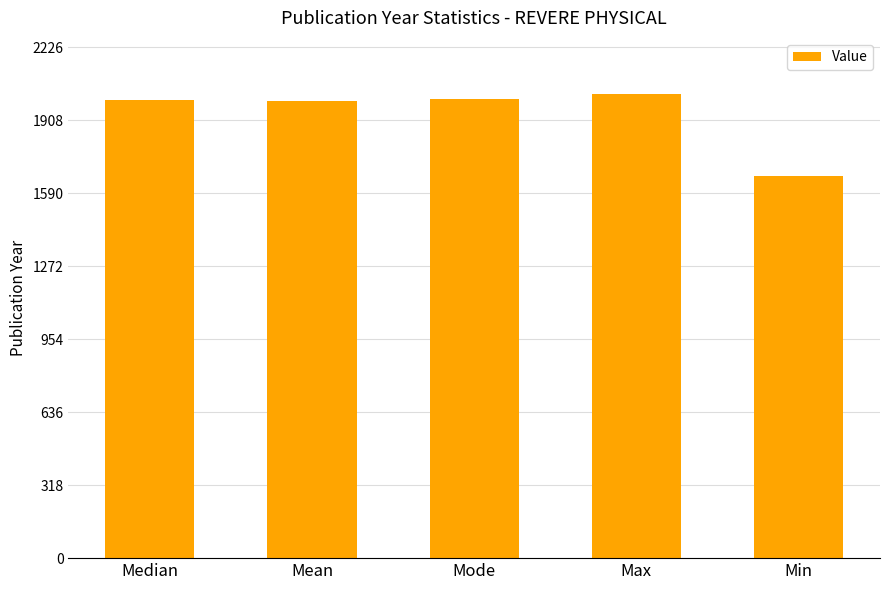

Read the value at Mode, to the nearest 50.

2000